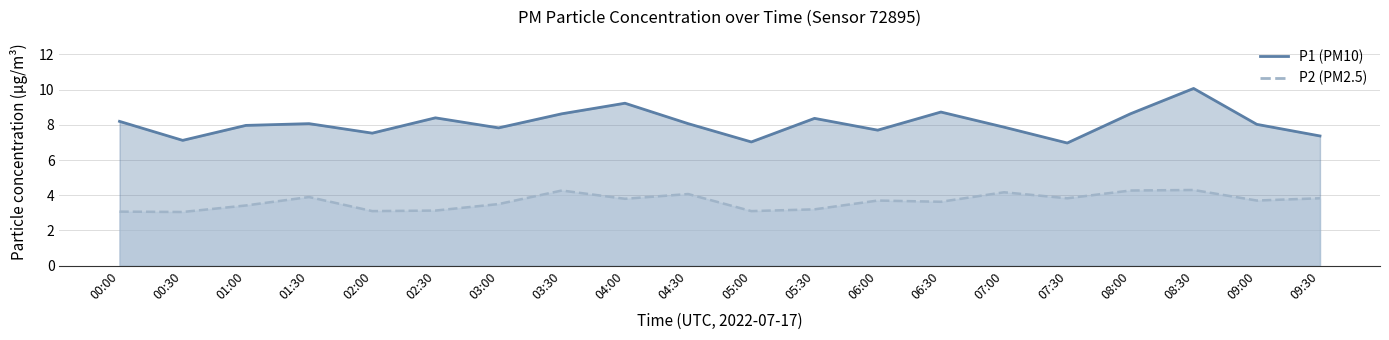

Is the value of P2 at 00:00 greater than the value of P1 at 01:30?

No